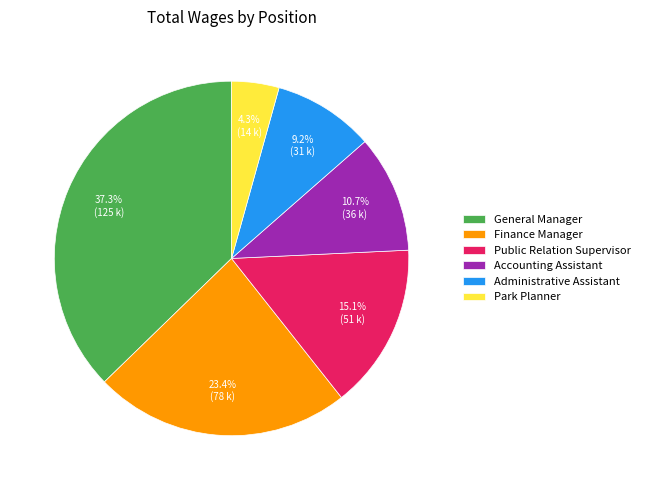

To the nearest percent, what is the difference between the largest and smallest slice percentages?

33%